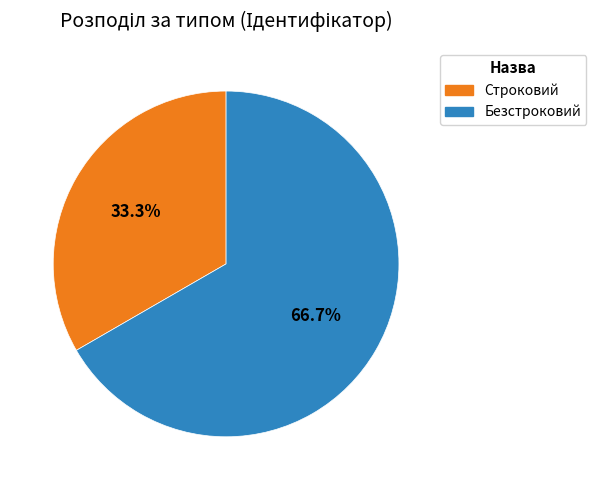

Between Строковий and Безстроковий, which is larger?

Безстроковий